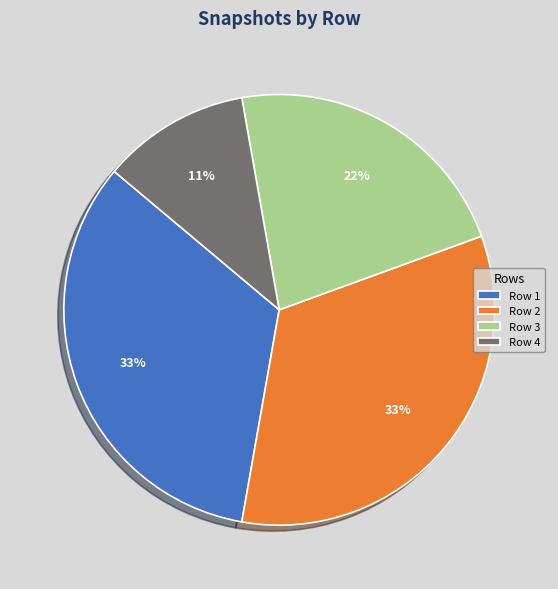

Is it true that Row 2 is 33% of the pie?

True